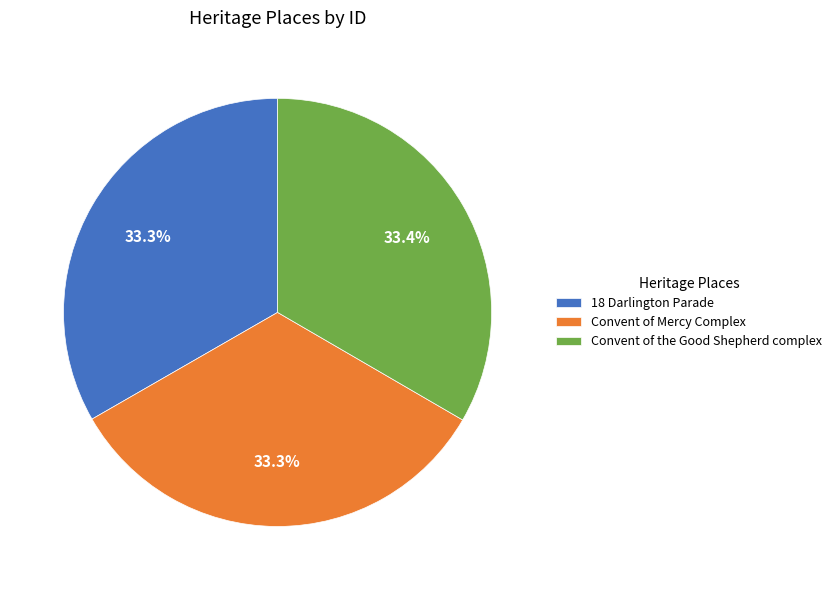

Approximately how many times larger is the value at Convent of the Good Shepherd complex compared to Convent of Mercy Complex?

1.0